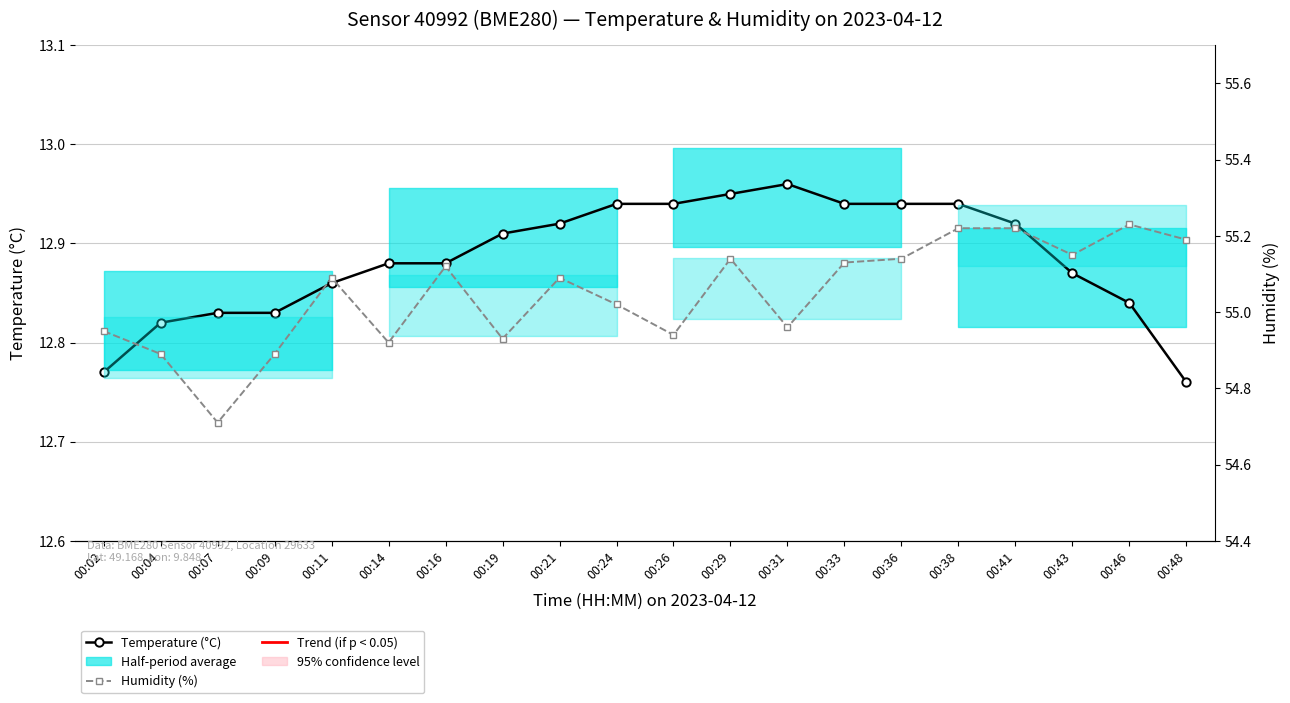

The value of Temperature (°C) at 00:31 is 13.0. True or false?

True